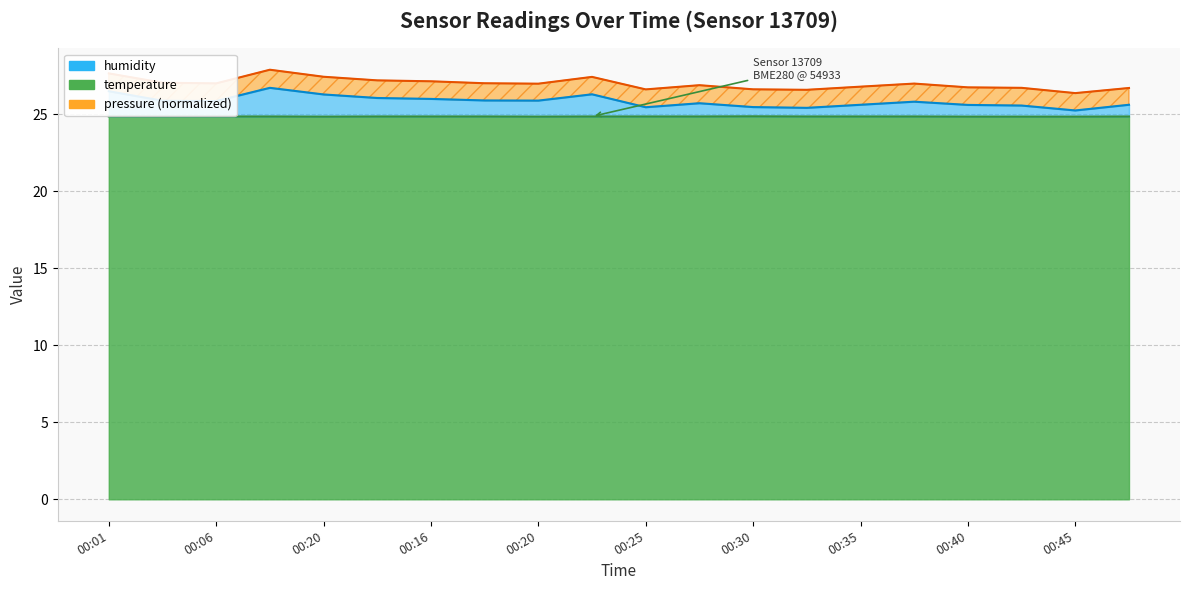

Read the humidity value at 00:16.

26.0